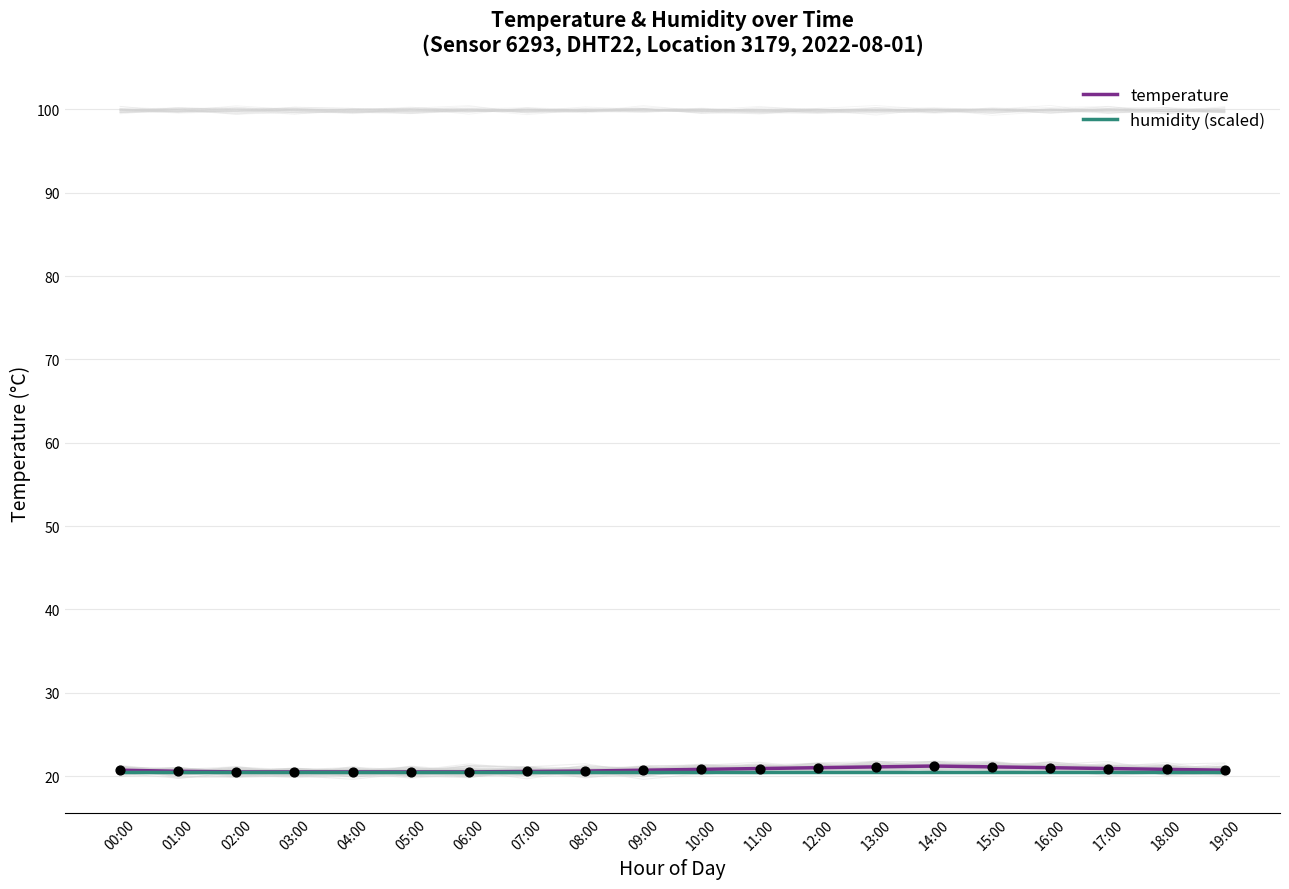

Which series reaches the minimum Y coordinate?

temperature